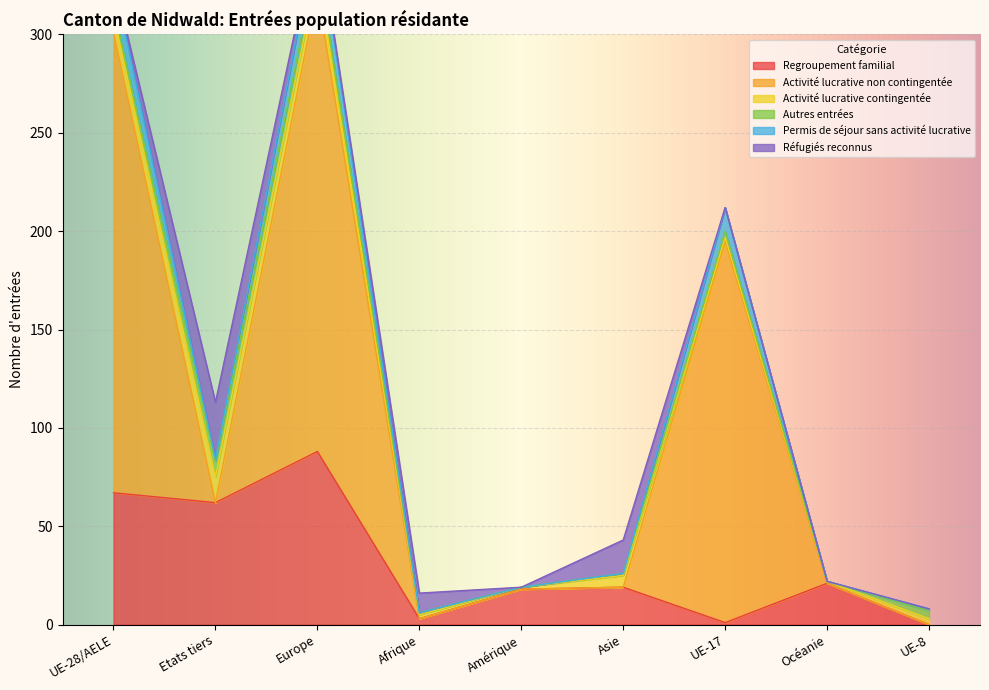

Reading left to right, transcribe all the data shown in this chart.

Regroupement familial: 67	62	88	3	18	19	1	21	0
Activité lucrative non contingentée: 234	0	234	0	0	0	194	0	0
Activité lucrative contingentée: 9	13	10	2	1	6	2	1	3
Autres entrées: 4	8	7	1	0	1	3	0	4
Permis de séjour sans activité lucrative: 15	1	15	0	0	0	12	0	1
Réfugiés reconnus: 0	29	1	10	0	17	0	0	0